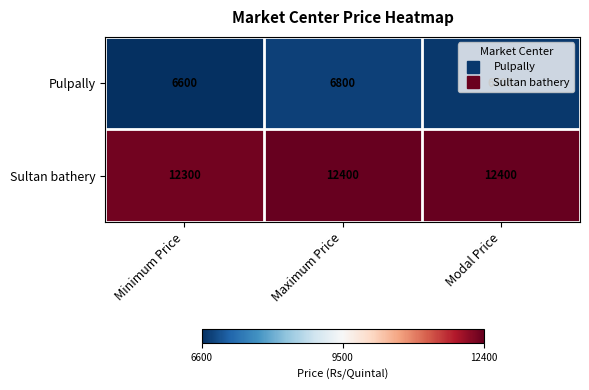

Count the number of data series in this chart.

2